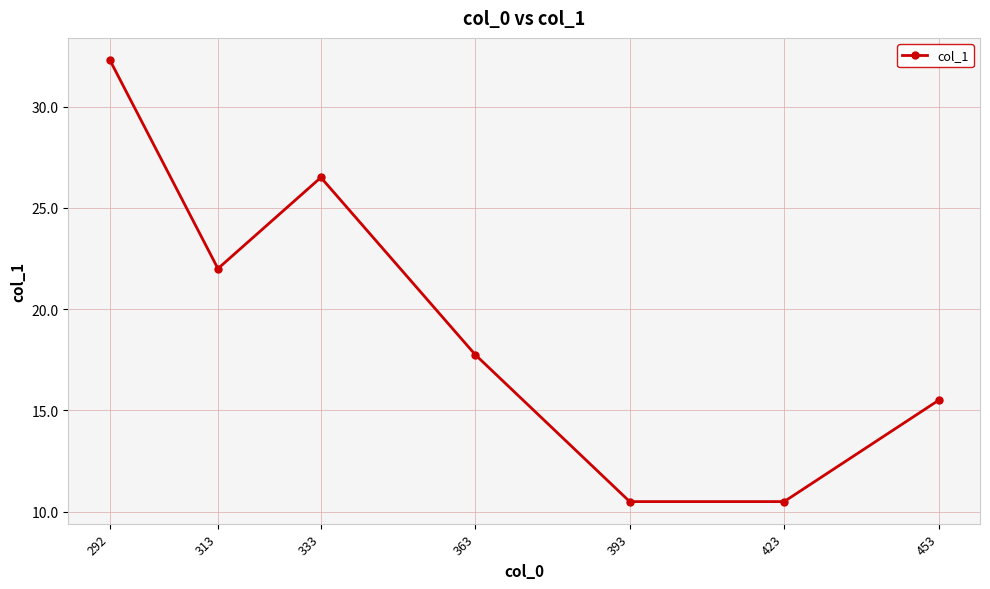

What is the value of the 3rd point from the left?

26.5